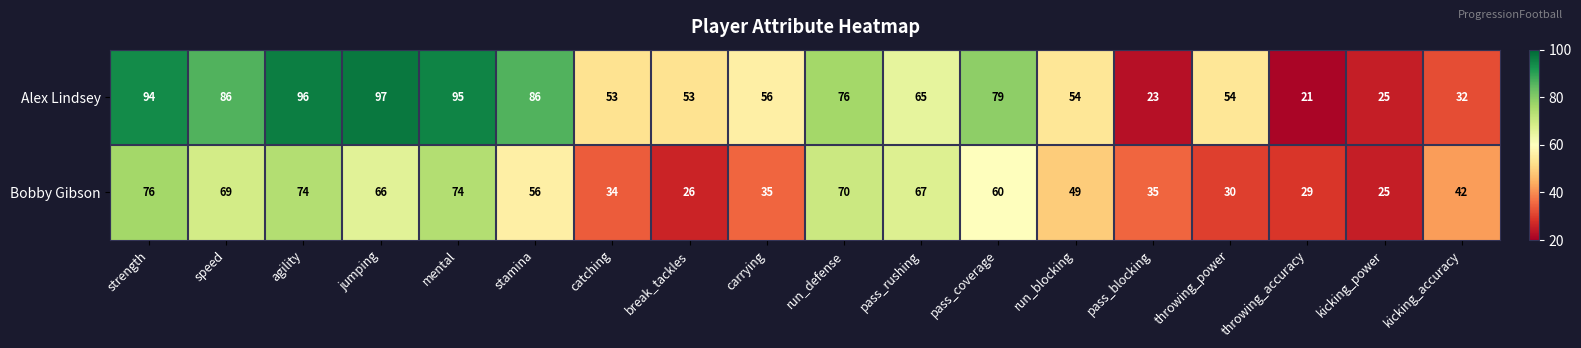

How many data points does each series have?

18